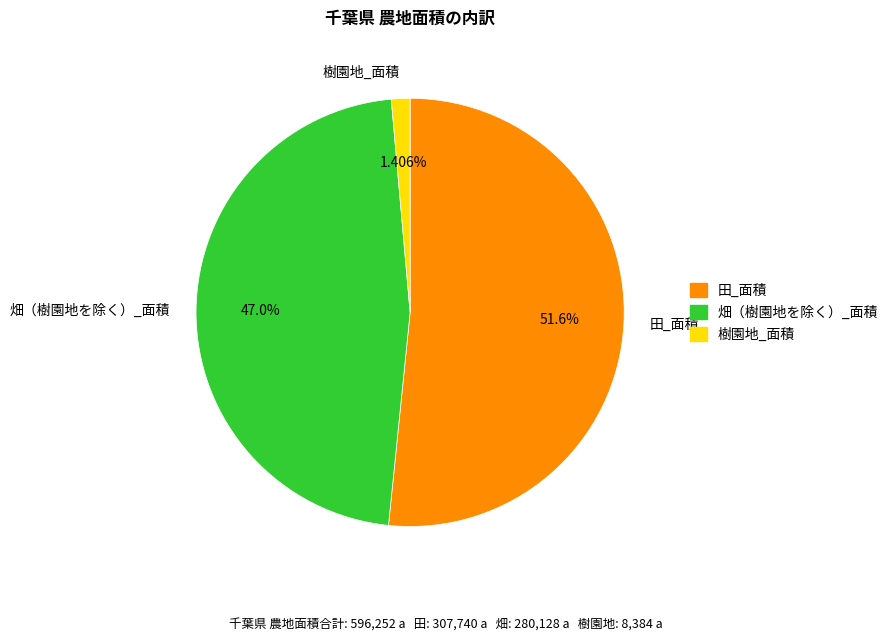

Which category has the smallest portion of the pie?

樹園地_面積